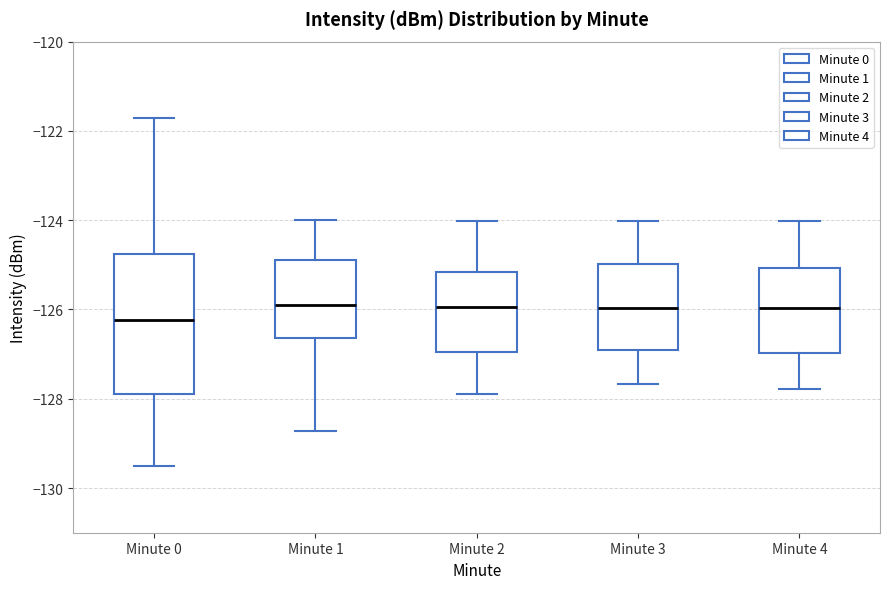

Reading left to right, transcribe this box plot: for each box, give where its median line is, the range the box spans, and where its two whiskers end, as read against the y-axis. The values are not printed on the chart, so give them approximately, as read against the axis.

Minute 0: median -126.2, box -128.0 to -124.8, whiskers -129.6 to -121.8
Minute 1: median -125.8, box -126.6 to -124.8, whiskers -128.8 to -124.0
Minute 2: median -126.0, box -127.0 to -125.2, whiskers -127.8 to -124.0
Minute 3: median -126.0, box -127.0 to -125.0, whiskers -127.6 to -124.0
Minute 4: median -126.0, box -127.0 to -125.0, whiskers -127.8 to -124.0